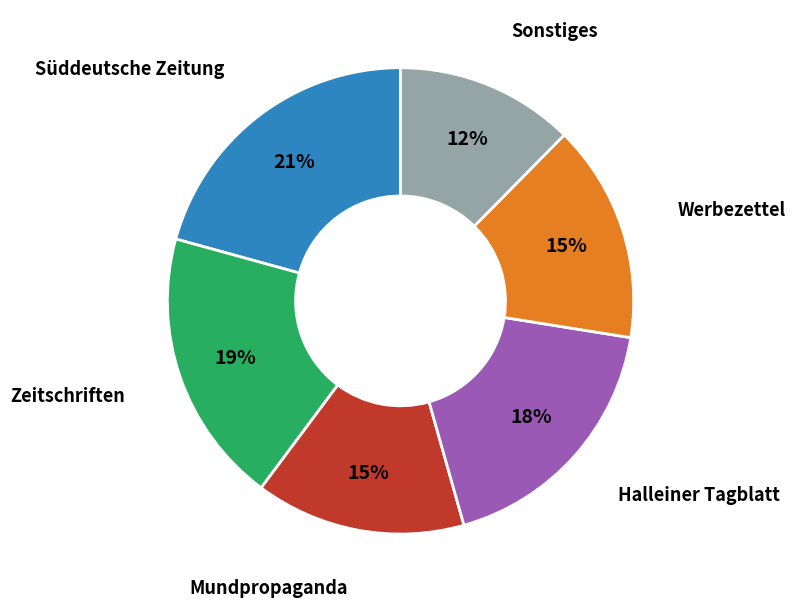

Does any single category account for the majority?

No